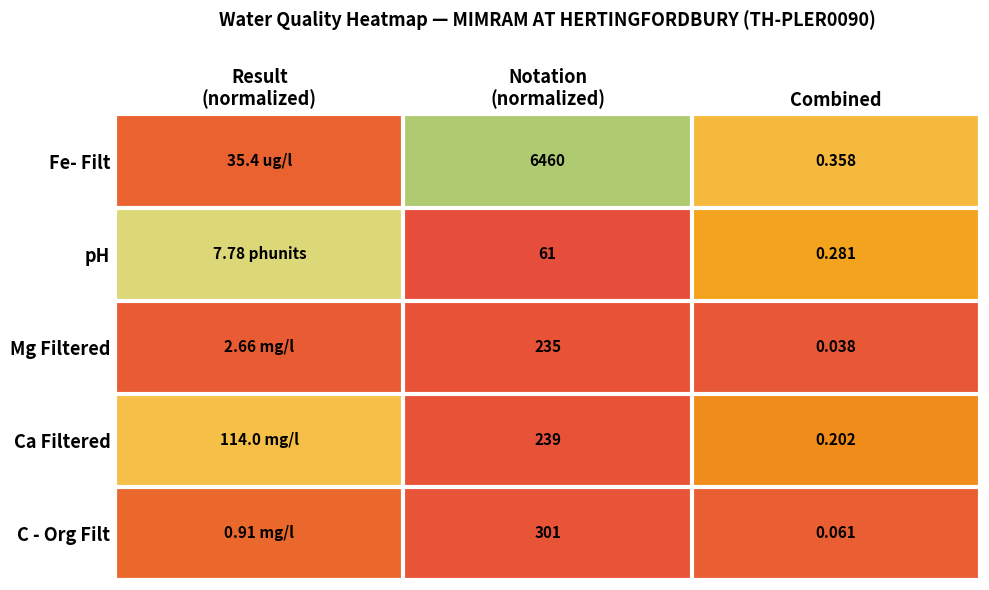

What is the total value across all series at Notation
(normalized)?

7296.0